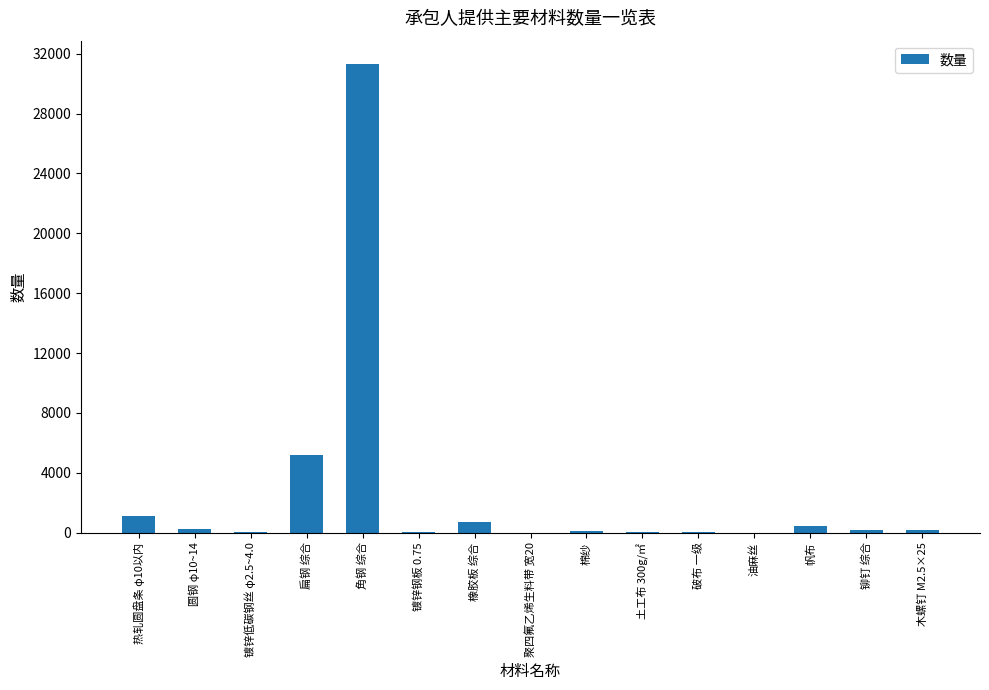

Which label corresponds to the largest value in the chart?

角钢 综合